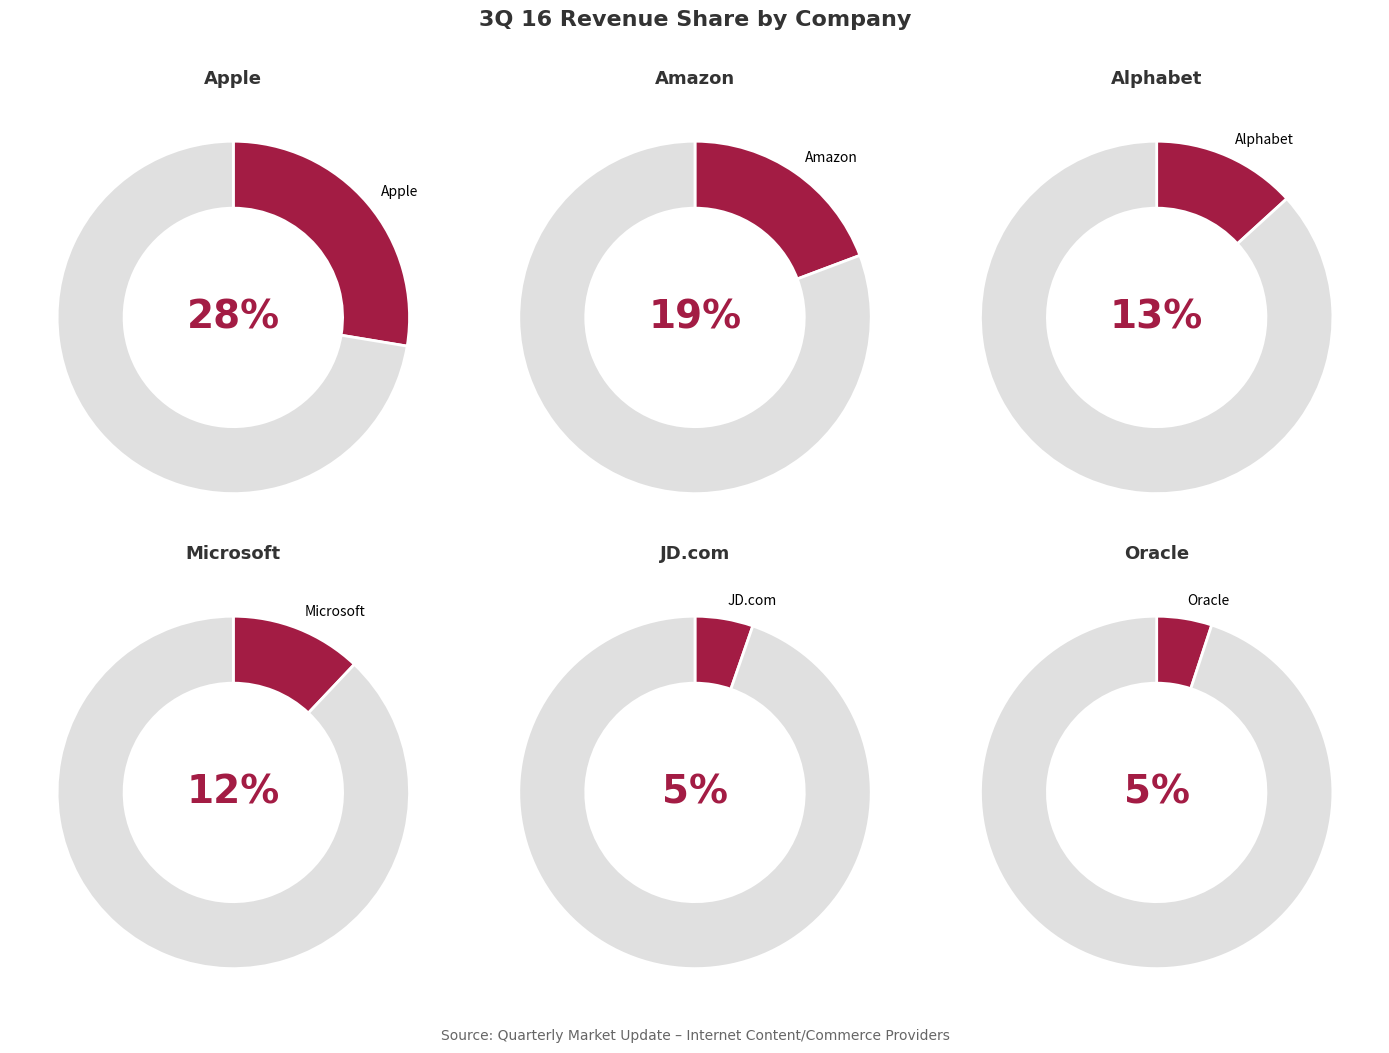

What is the largest slice in the pie chart?

Apple